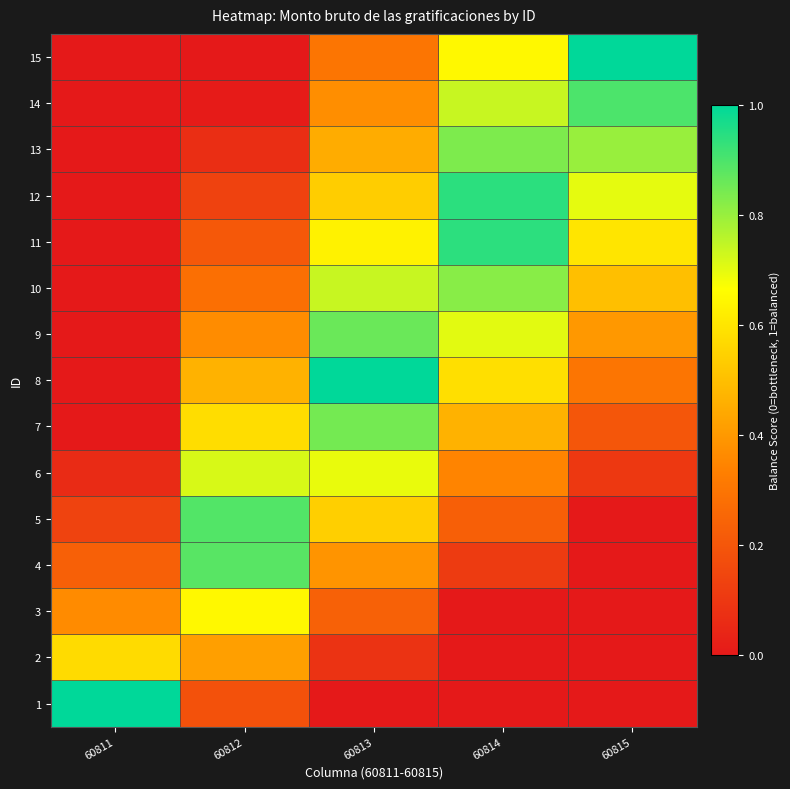

Reading left to right, transcribe all the data shown in this chart.

1: 60811=1.0	60812=0.2	60813=0.0	60814=0.0	60815=0.0
2: 60811=0.6	60812=0.4	60813=0.1	60814=0.0	60815=0.0
3: 60811=0.4	60812=0.6	60813=0.2	60814=0.0	60815=0.0
4: 60811=0.2	60812=0.9	60813=0.4	60814=0.1	60815=0.0
5: 60811=0.1	60812=0.9	60813=0.5	60814=0.2	60815=0.0
6: 60811=0.1	60812=0.7	60813=0.7	60814=0.3	60815=0.1
7: 60811=0.0	60812=0.6	60813=0.8	60814=0.5	60815=0.2
8: 60811=0.0	60812=0.5	60813=1.0	60814=0.6	60815=0.3
9: 60811=0.0	60812=0.4	60813=0.9	60814=0.7	60815=0.4
10: 60811=0.0	60812=0.3	60813=0.7	60814=0.8	60815=0.5
11: 60811=0.0	60812=0.2	60813=0.6	60814=0.9	60815=0.6
12: 60811=0.0	60812=0.1	60813=0.5	60814=0.9	60815=0.7
13: 60811=0.0	60812=0.1	60813=0.5	60814=0.8	60815=0.8
14: 60811=0.0	60812=0.0	60813=0.4	60814=0.7	60815=0.9
15: 60811=0.0	60812=0.0	60813=0.3	60814=0.7	60815=1.0